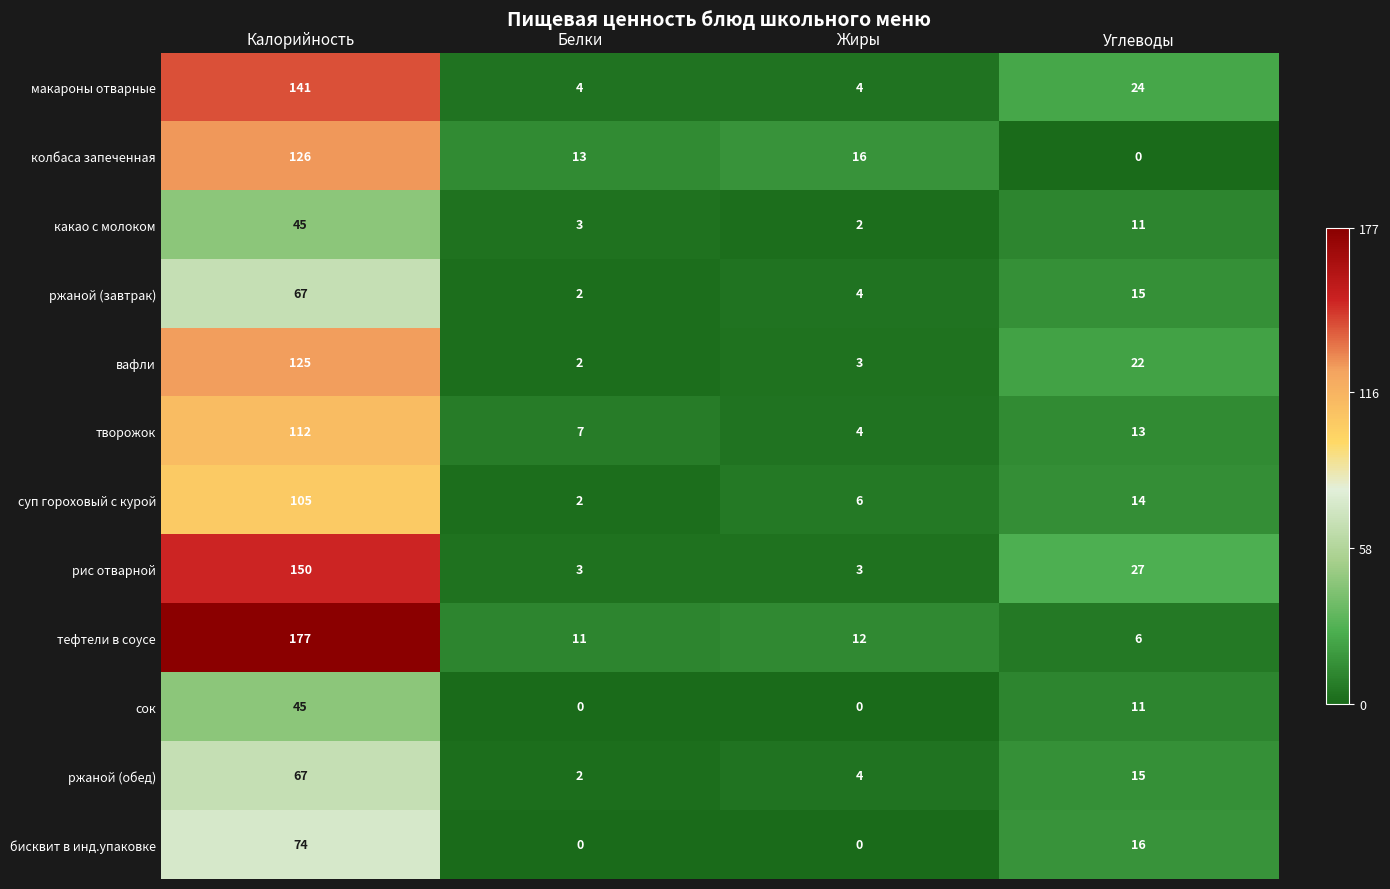

What is the maximum value shown in the chart?

177